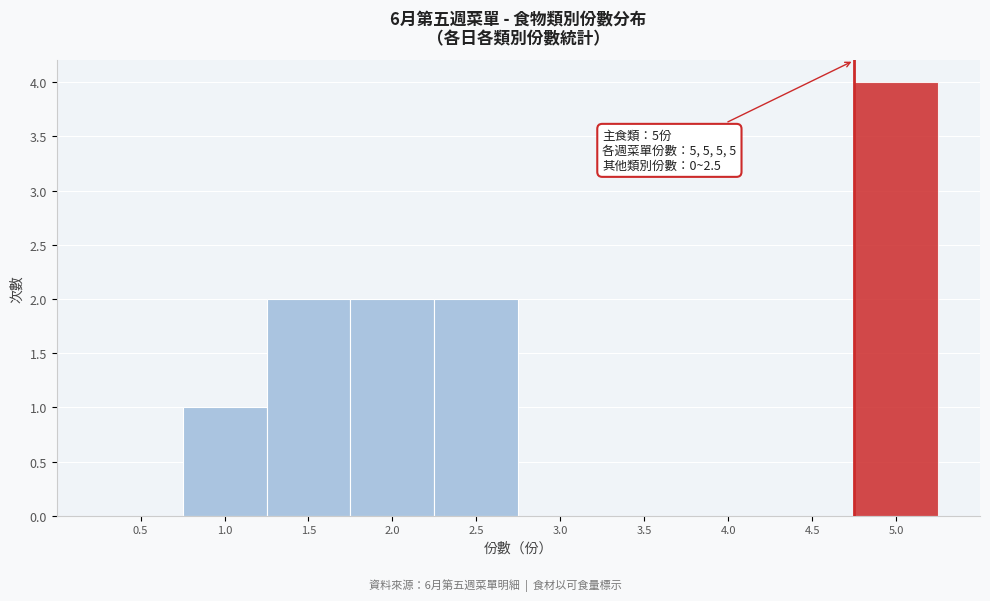

Reading left to right, transcribe all the data shown in this chart.

0.5=0	1.0=1	1.5=2	2.0=2	2.5=2	3.0=0	3.5=0	4.0=0	4.5=0	5.0=4